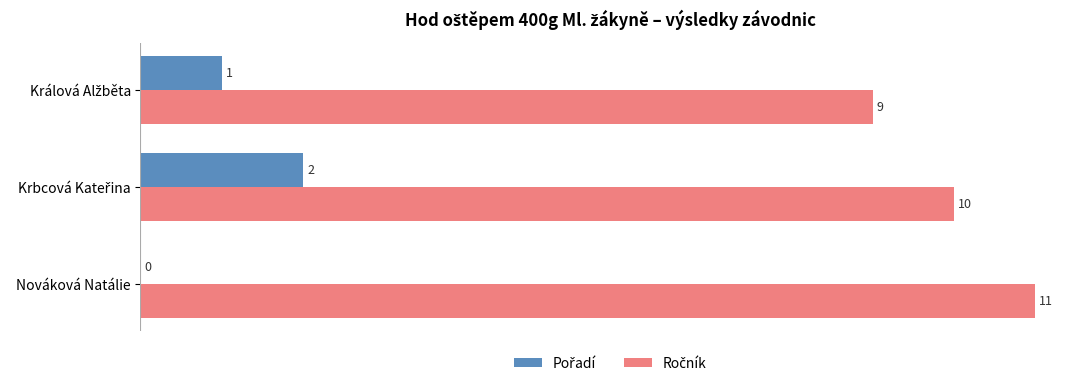

Which category has the highest value across all series?

Nováková Natálie